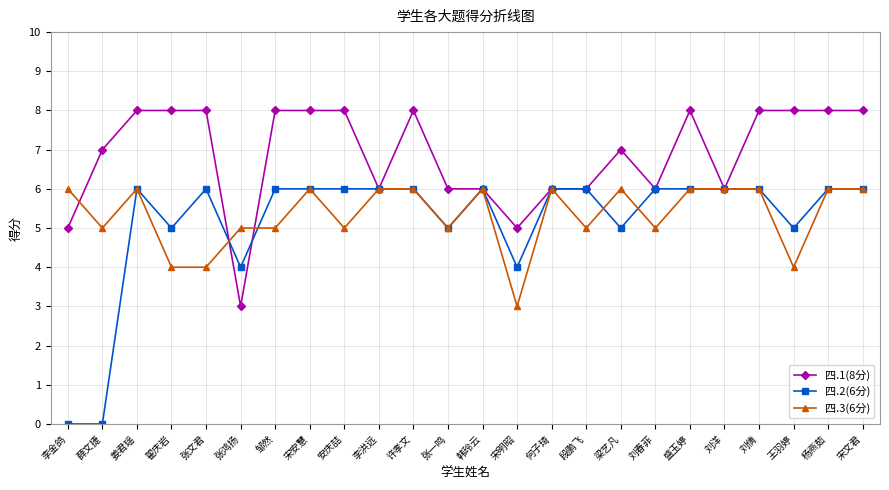

What is the label of the 1st point from the left?

李金鸽